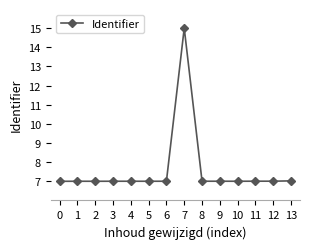

How many categories are shown in the chart?

14